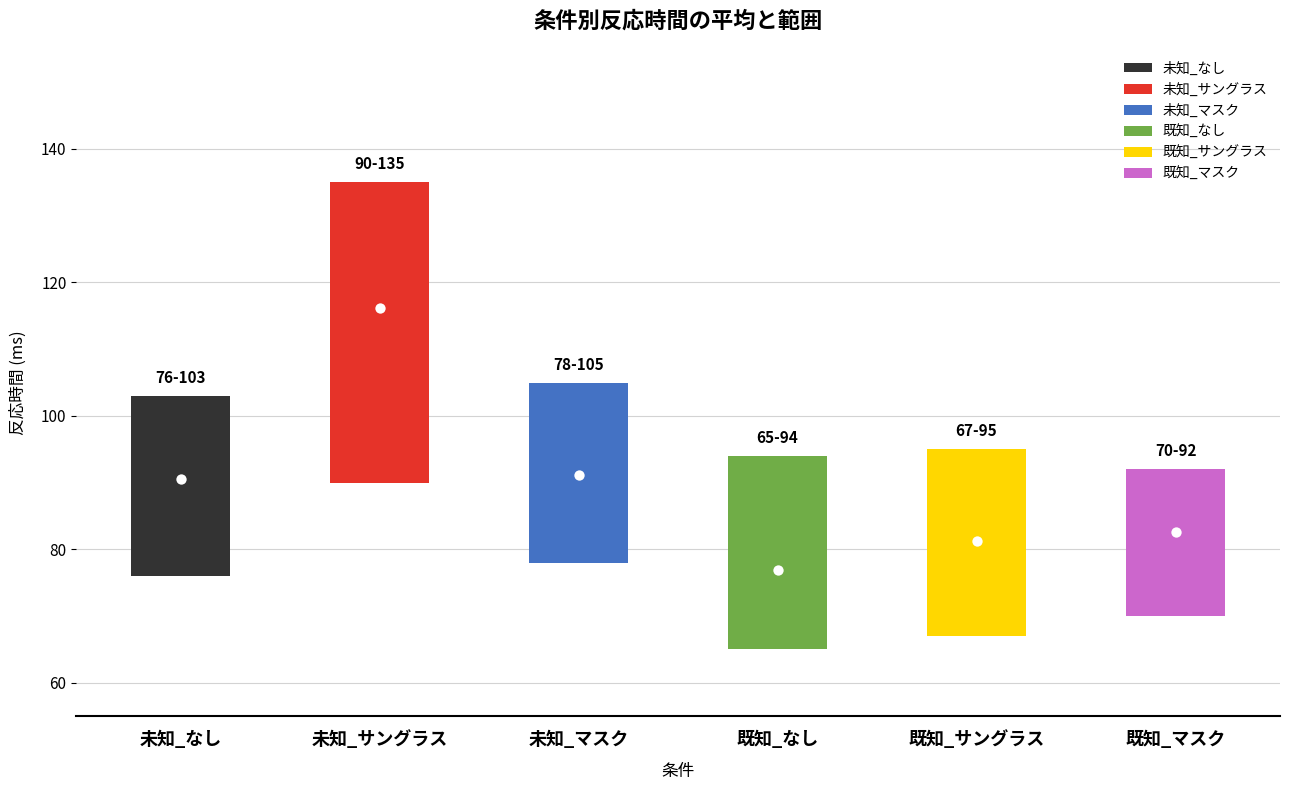

Which series reaches the maximum Y coordinate?

未知_サングラス